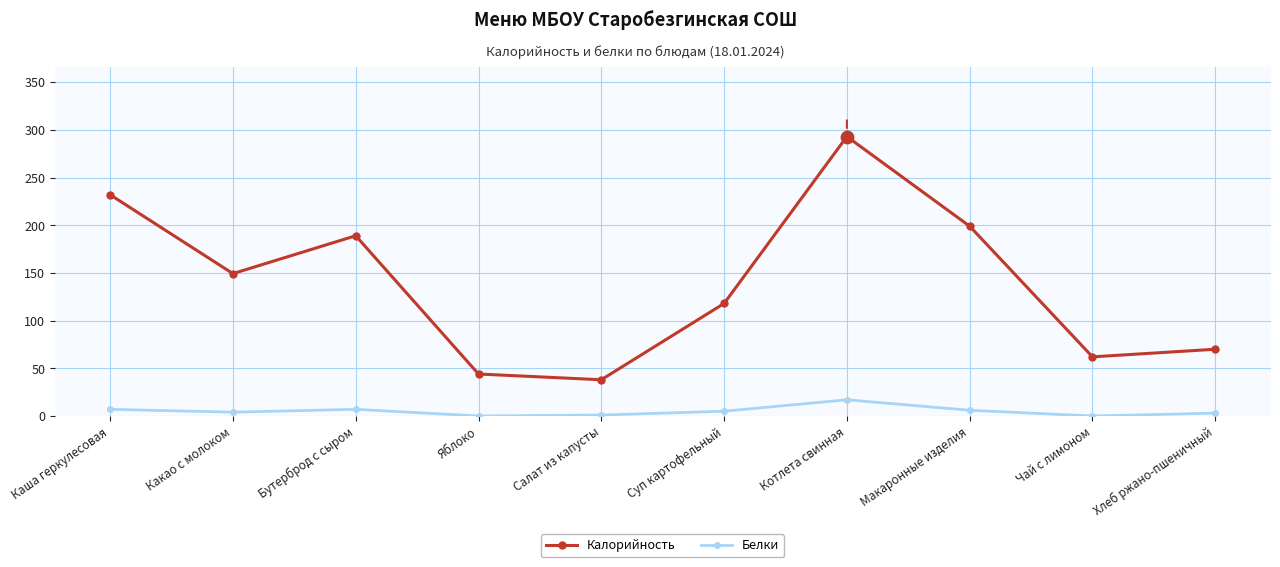

Which series has the largest total across all categories?

Калорийность